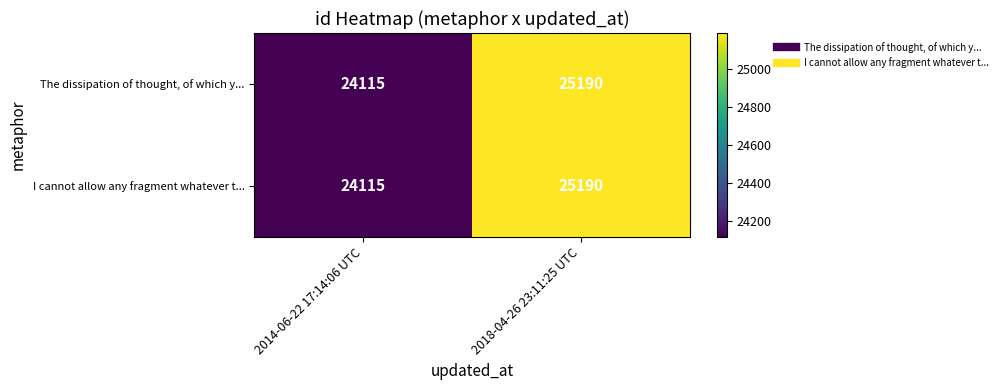

What is the sum of all I cannot allow any fragment whatever t... values?

49305